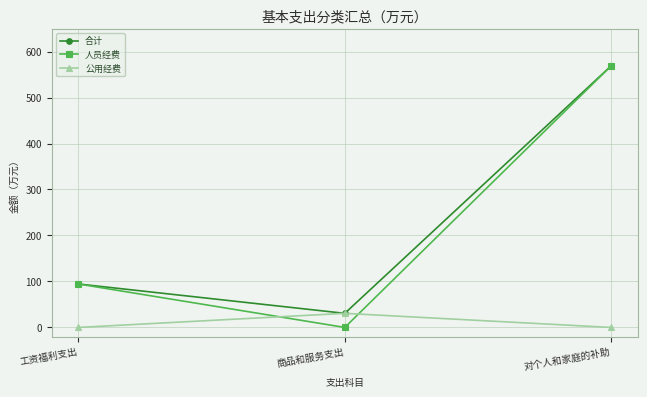

Where does the 合计 series first go above 94?

工资福利支出